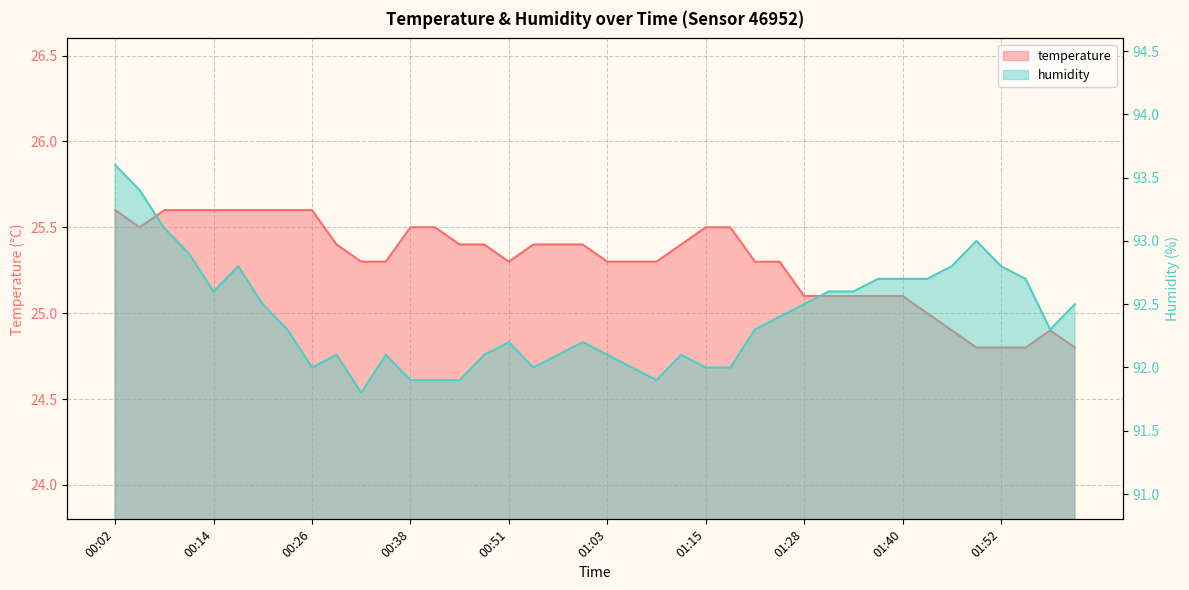

Does the chart display data point markers on the line(s)?

No